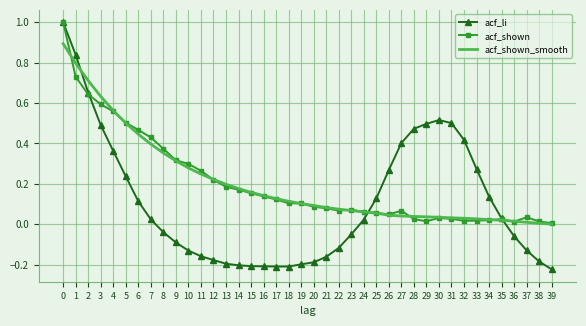

Count the number of categories in the chart.

40